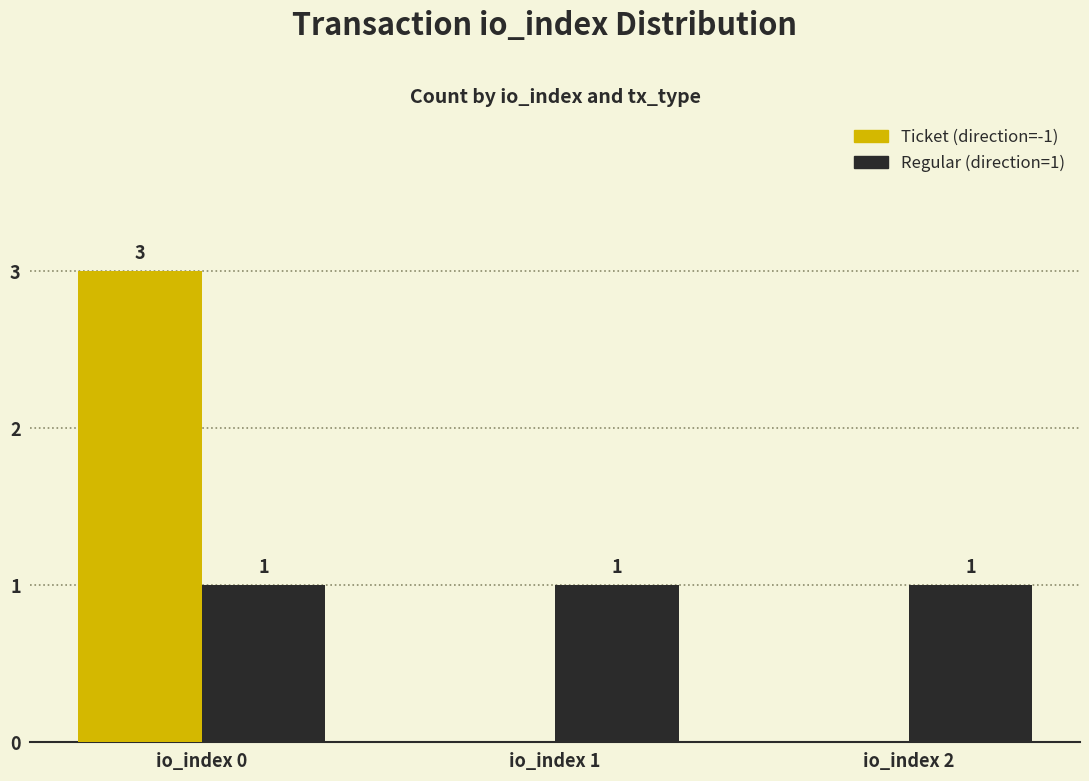

Does the chart contain stacked bars?

No